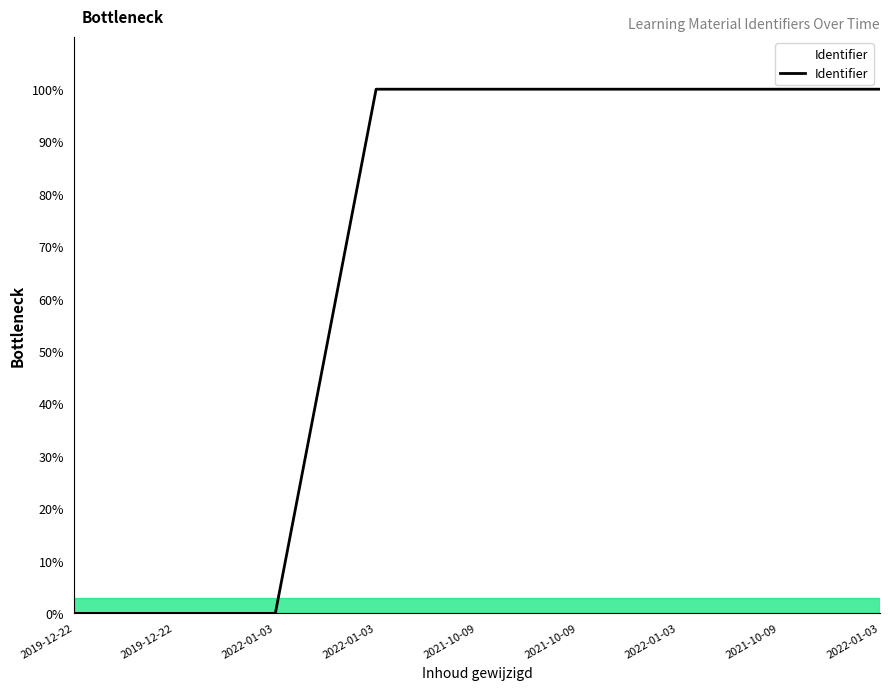

What is the sum of the values at 2021-10-09 and 2022-01-03?

200.0